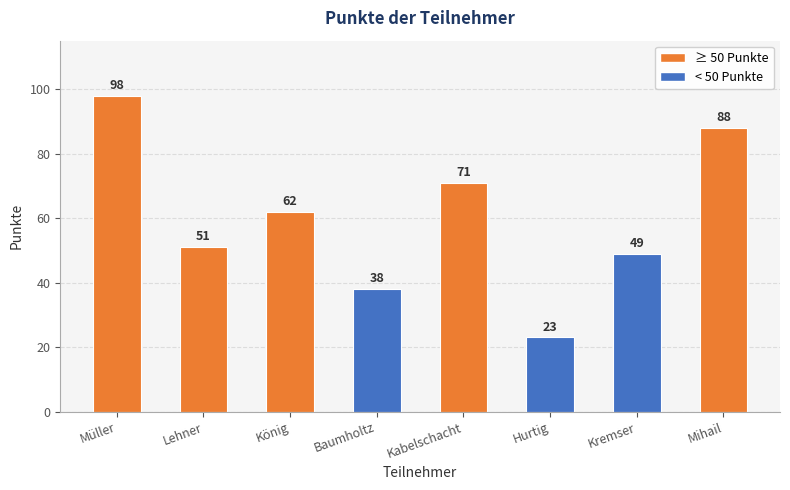

Reading left to right, extract all data points from this chart.

Müller=98	Lehner=51	König=62	Baumholtz=38	Kabelschacht=71	Hurtig=23	Kremser=49	Mihail=88